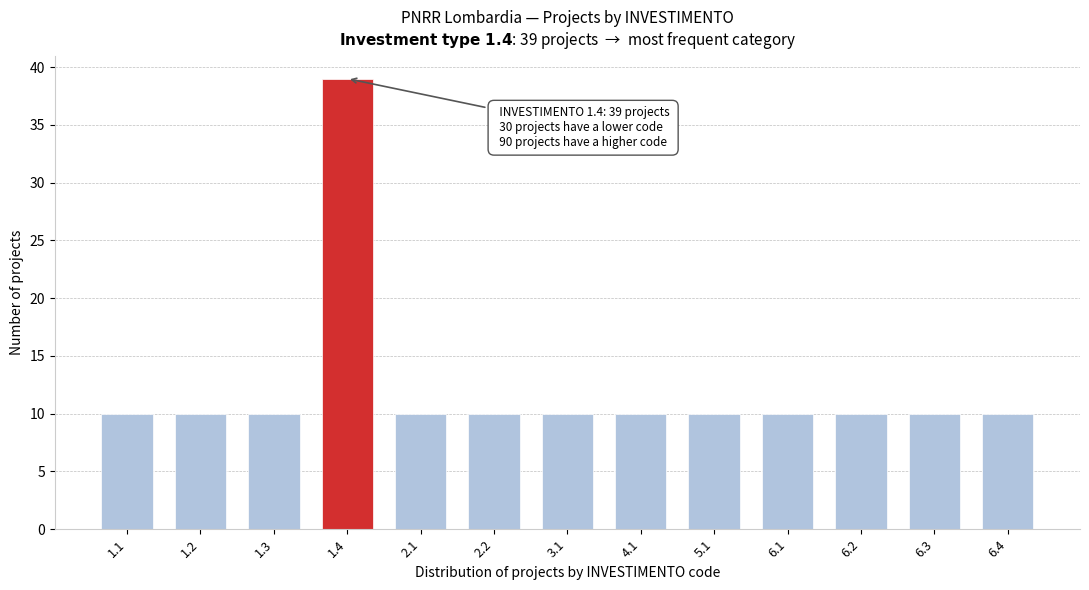

Reading left to right, transcribe all the data shown in this chart.

10	10	10	39	10	10	10	10	10	10	10	10	10